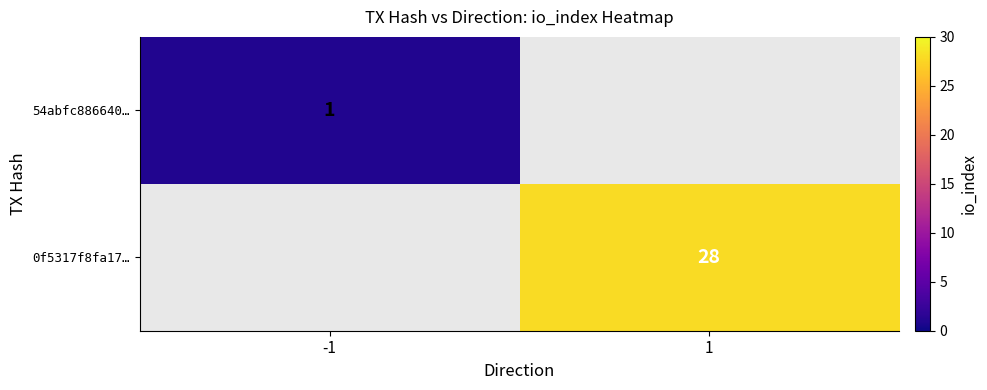

Is it true that 54abfc886640… equals 1 at -1?

True